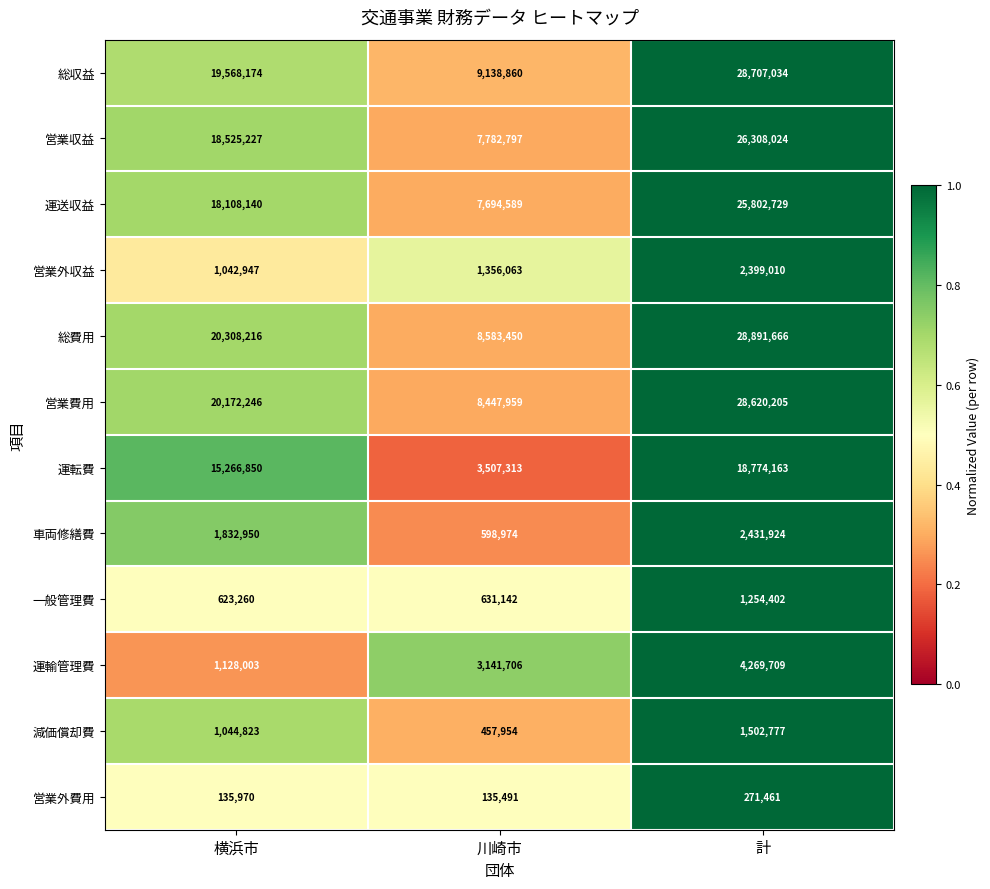

Is it true that 車両修繕費 equals 1832950 at 横浜市?

True